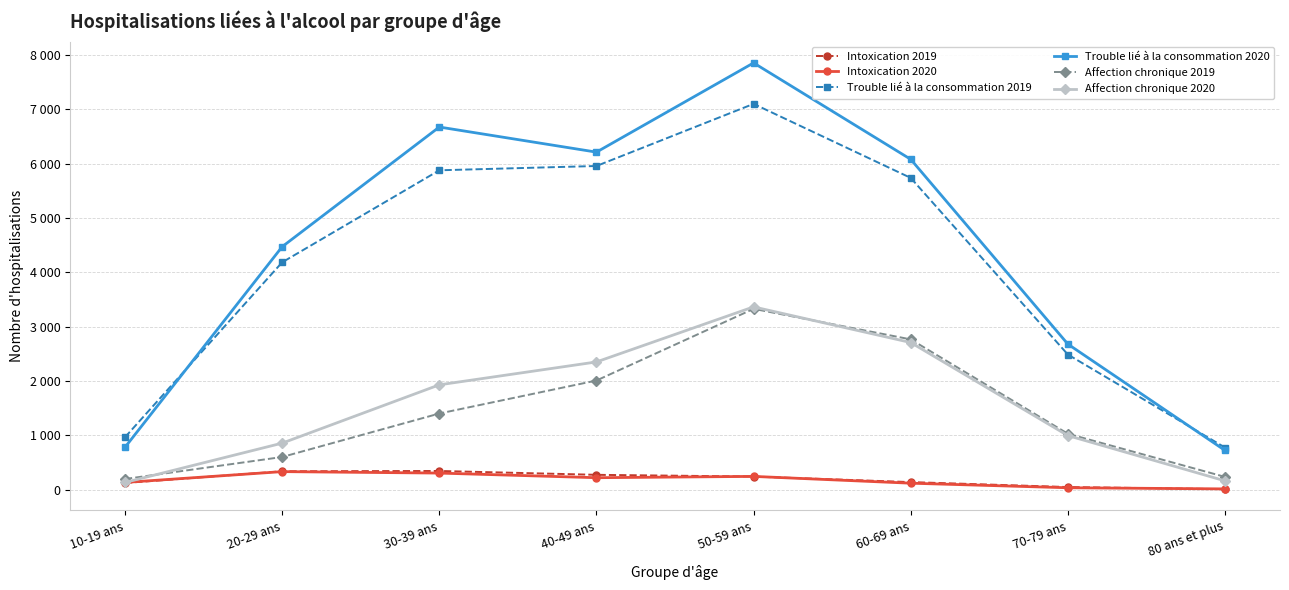

What is the average value of the Trouble lié à la consommation 2019 series?

4135